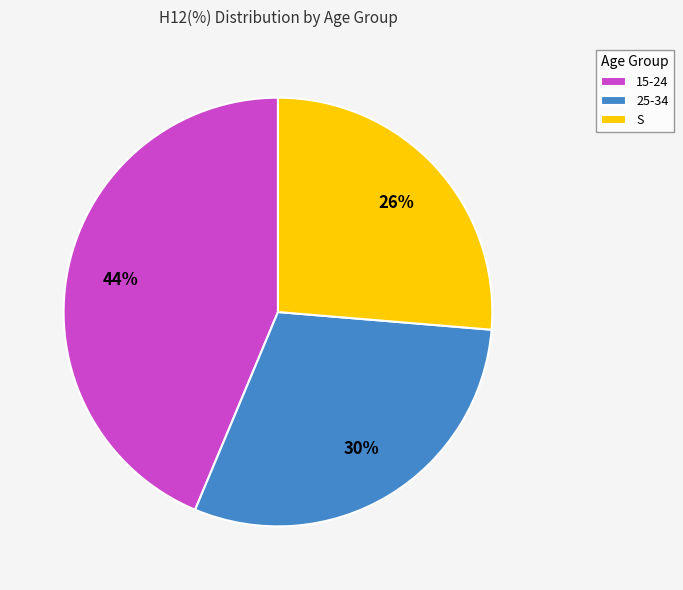

To the nearest percent, what portion does S represent?

26%